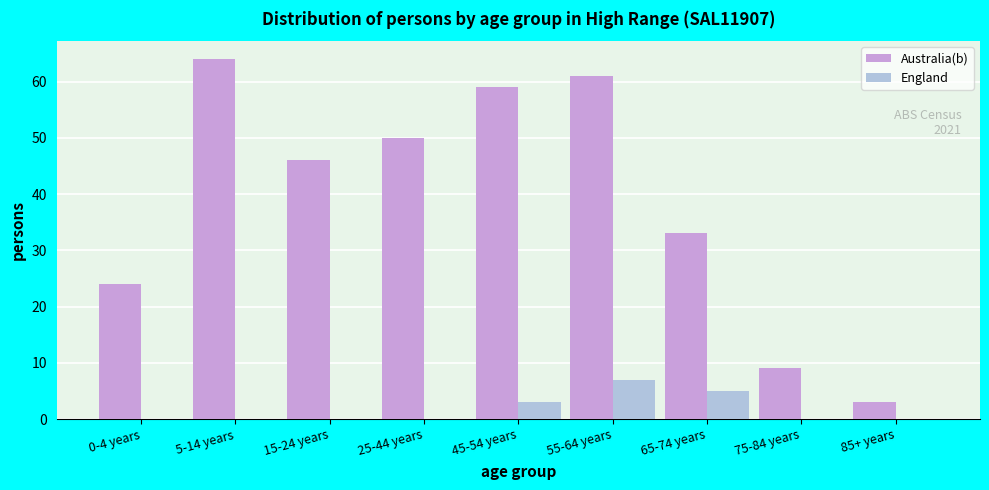

Reading left to right, what are all the values shown in this chart?

Australia(b): 0-4 years=24	5-14 years=64	15-24 years=46	25-44 years=50	45-54 years=59	55-64 years=61	65-74 years=33	75-84 years=9	85+ years=3
England: 0-4 years=0	5-14 years=0	15-24 years=0	25-44 years=0	45-54 years=3	55-64 years=7	65-74 years=5	75-84 years=0	85+ years=0